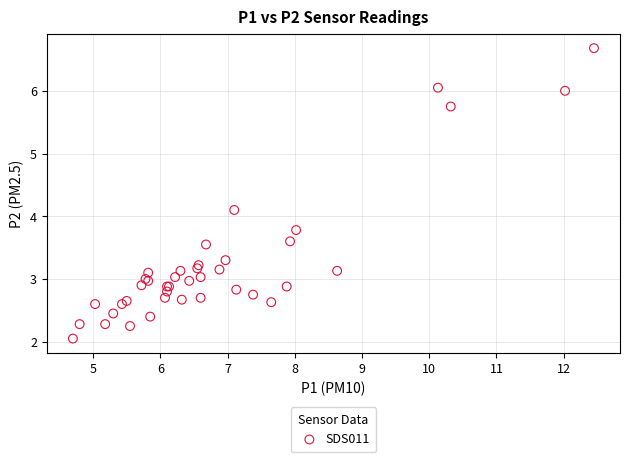

What Y value in the scatter plot is closest to 4?

4.1